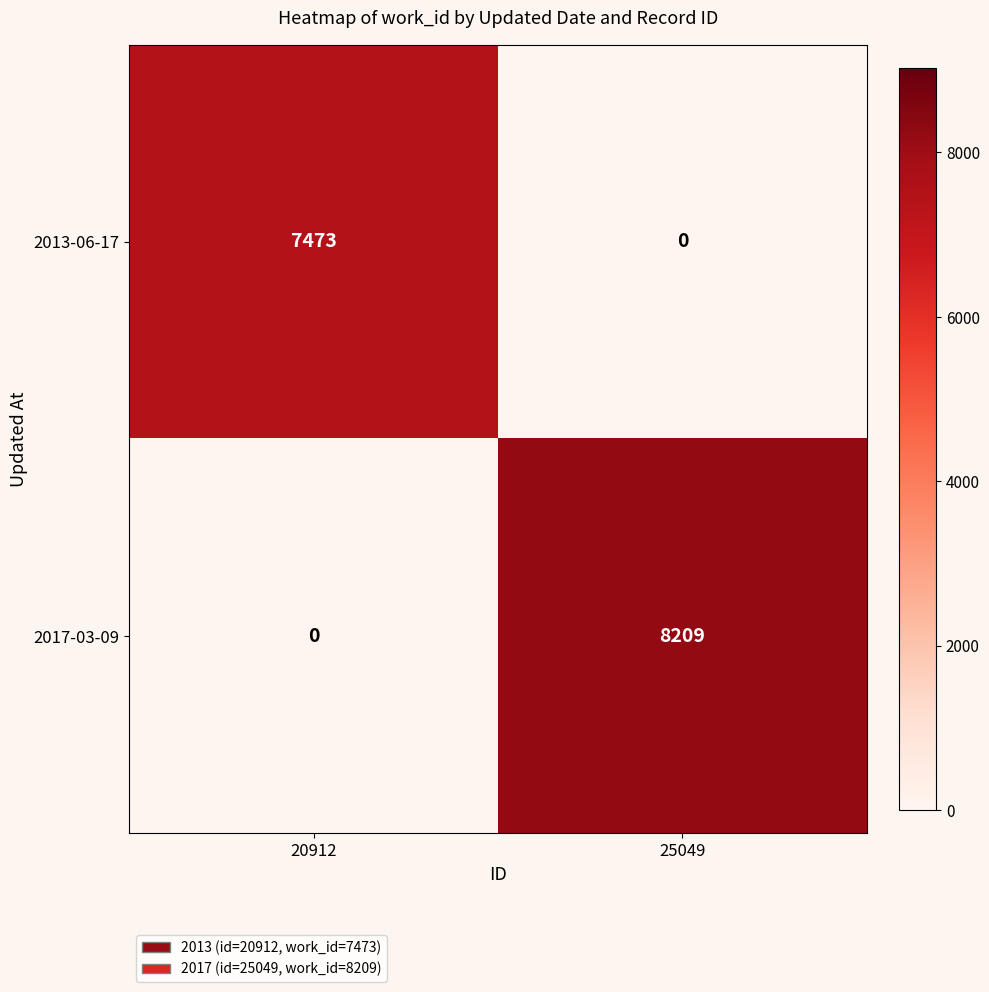

Rank the series by their average value, from lowest to highest.

2013-06-17, 2017-03-09